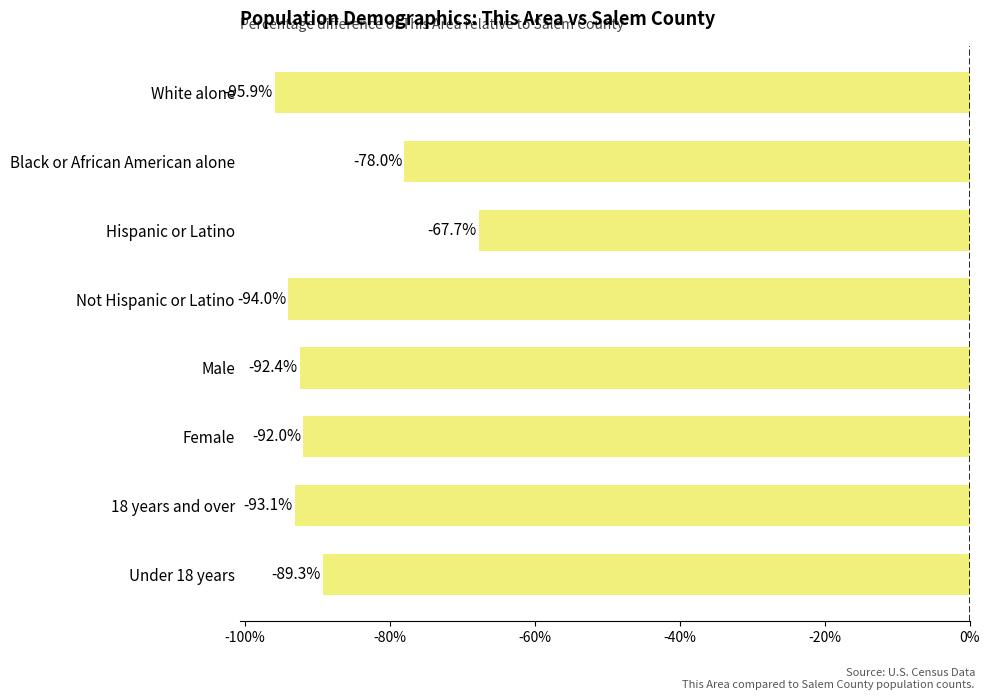

What is the greatest value displayed?

-67.7